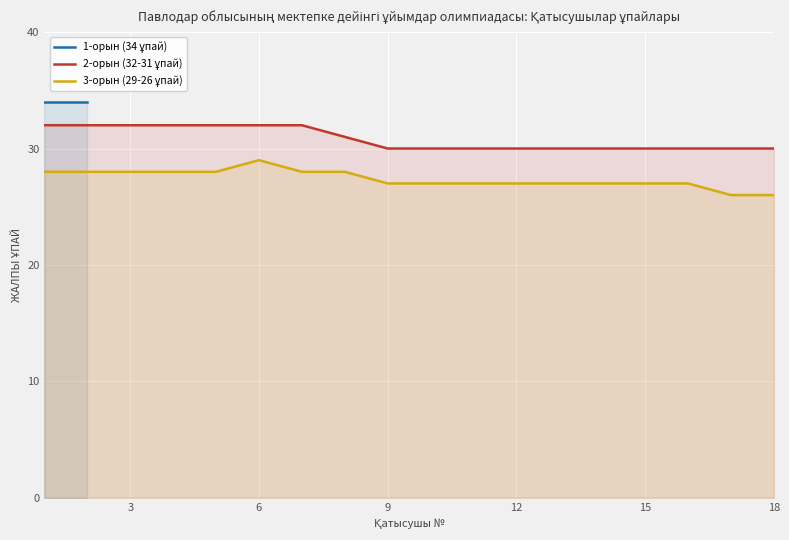

What is the difference between the highest and lowest values at 15?

3